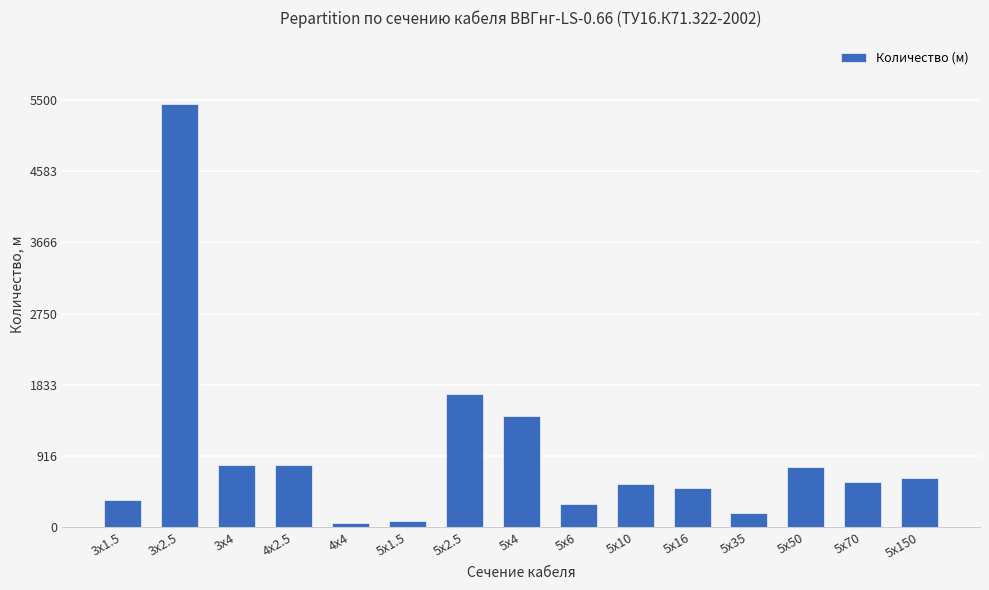

Which has a higher value, 5х35 or 5х16?

5х16